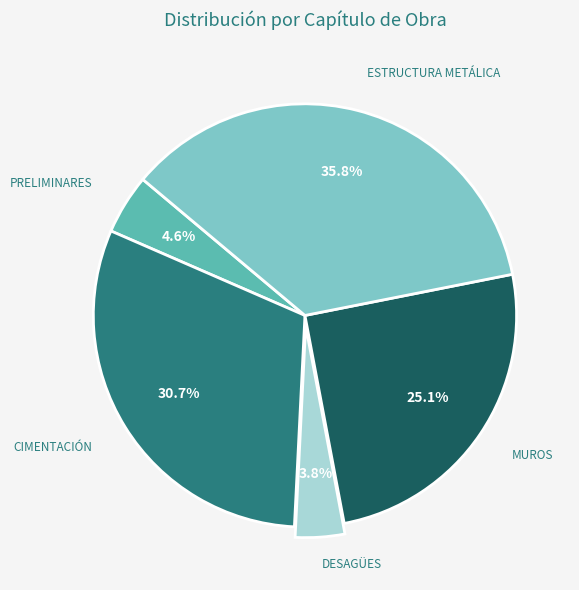

Count the number of slices in the pie.

5